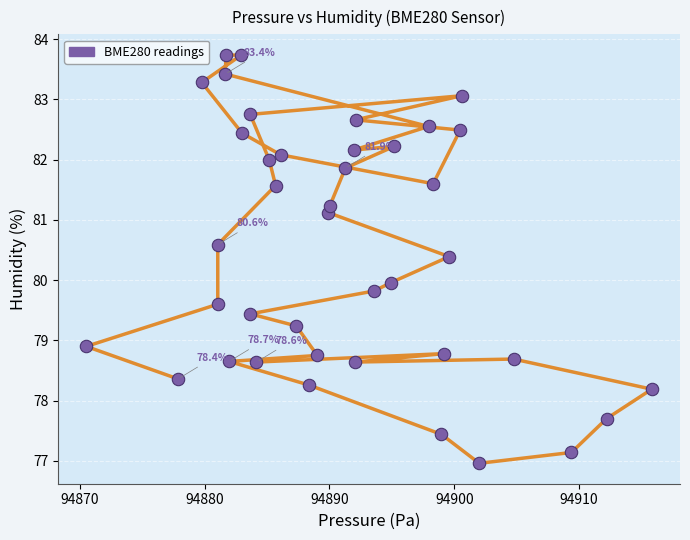

What is the range of Y values (max minus min)?

6.8